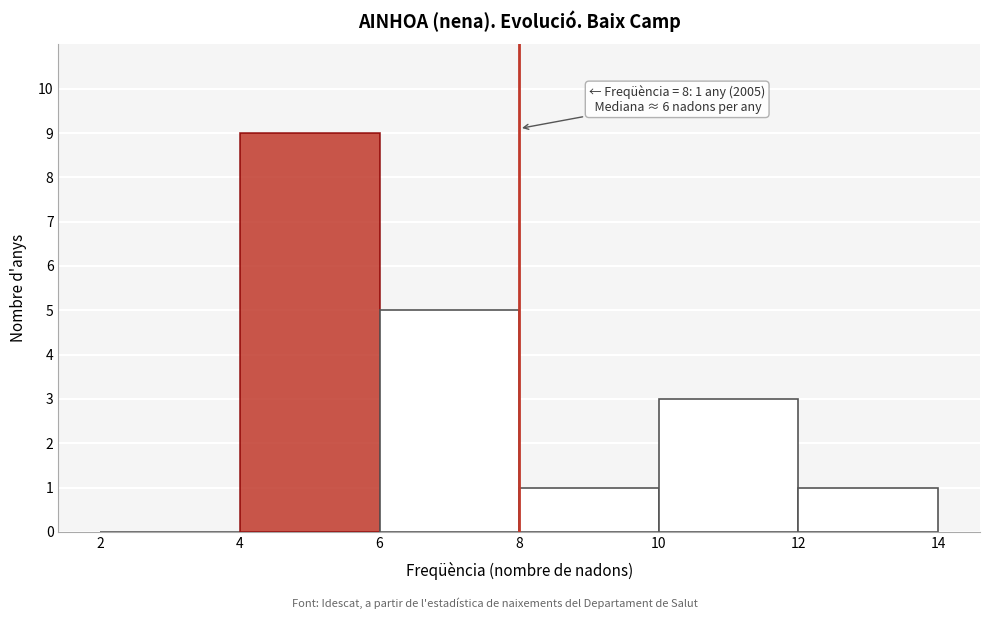

Over which range of the x-axis is the bar tallest?

4 to 6